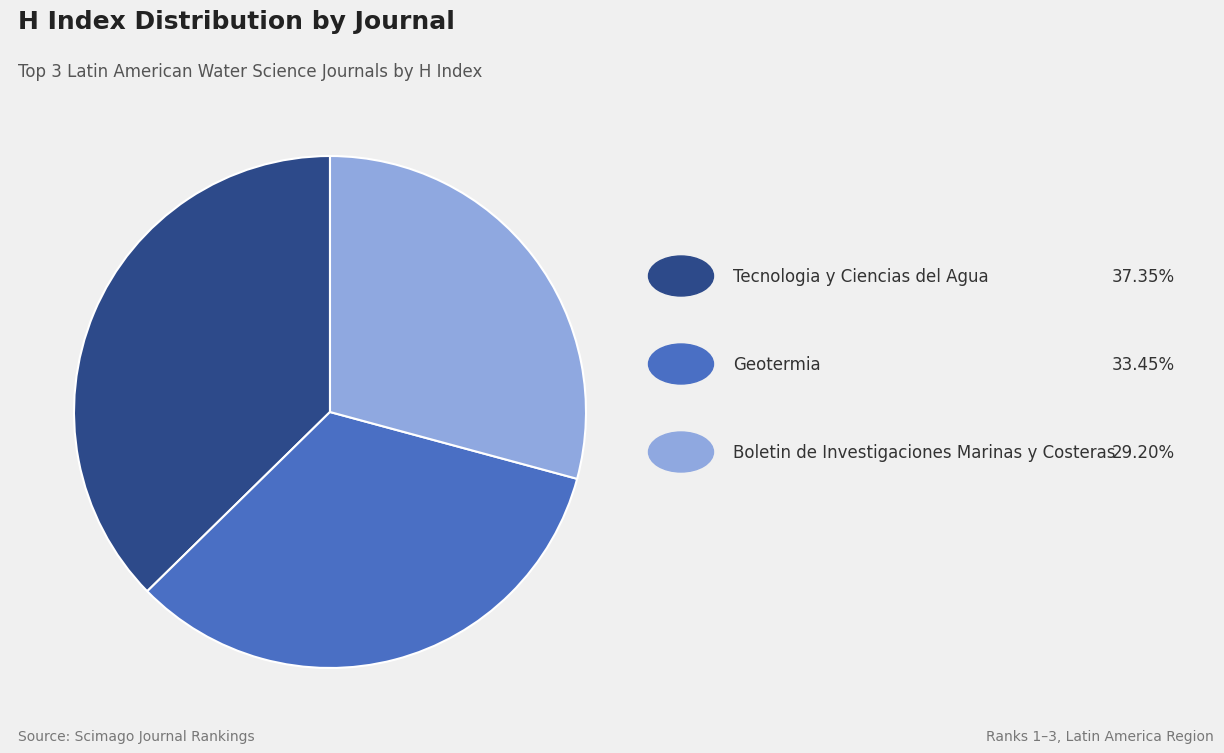

Is there a majority slice in this chart?

No